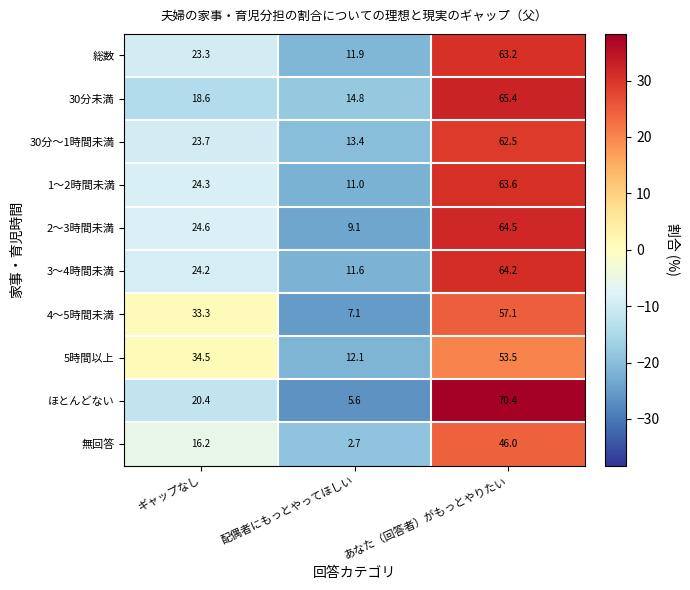

At which category is the sum across all series the highest?

あなた（回答者）がもっとやりたい